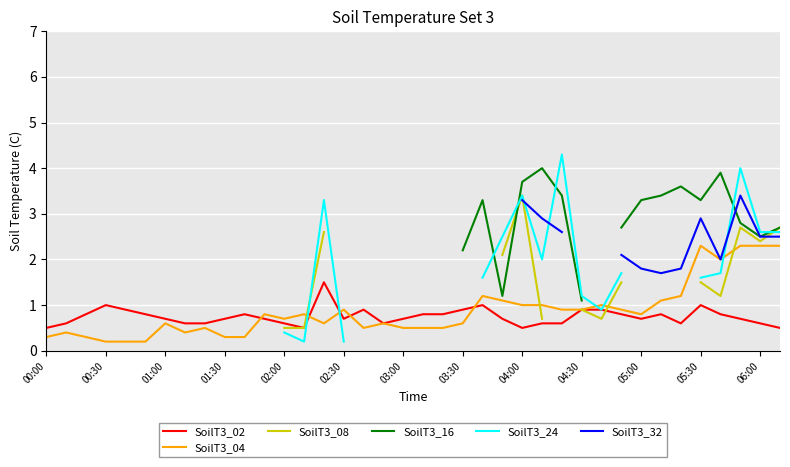

True or false: SoilT3_04 has a value of 0.5 at 03:00.

True